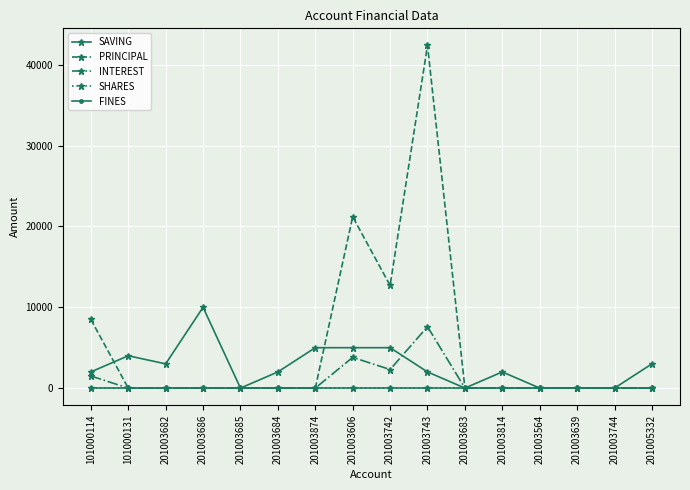

Which series has the largest total across all categories?

PRINCIPAL